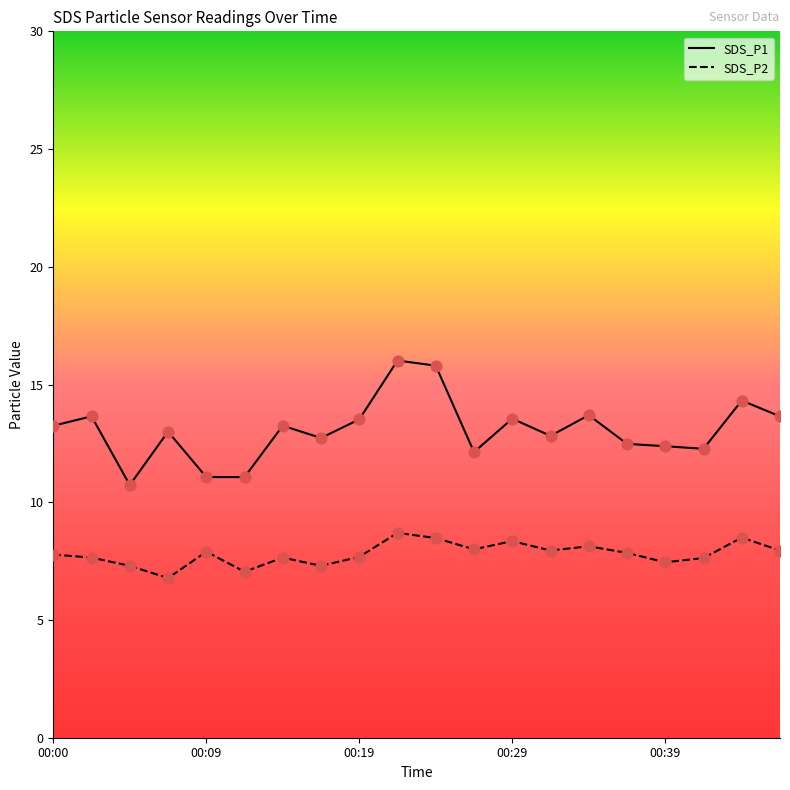

Which series contains the highest Y value?

SDS_P1